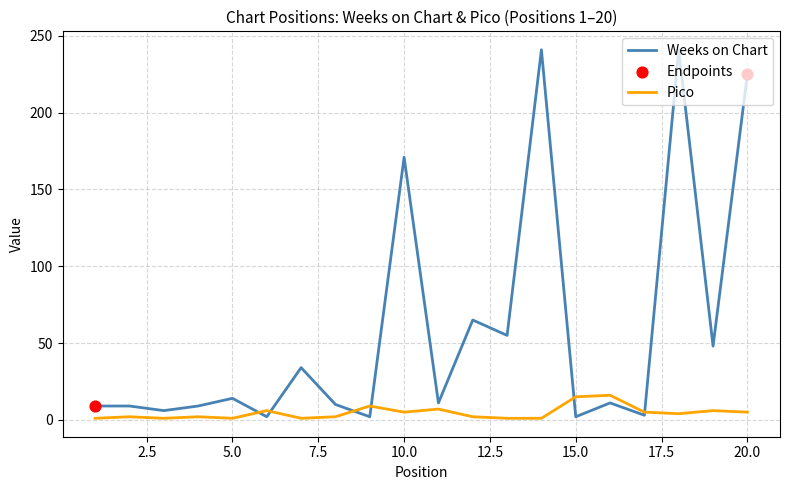

List the series in order of their peak value, lowest first.

Pico, Weeks on Chart